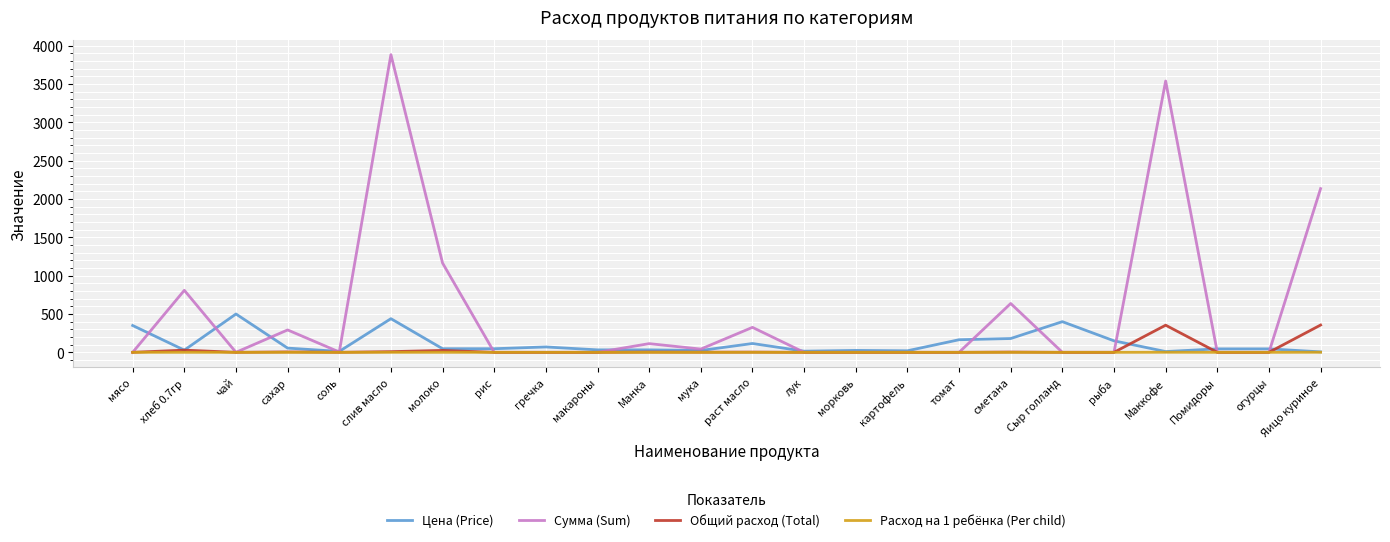

What is the difference between the highest and lowest values at мука?

42.5